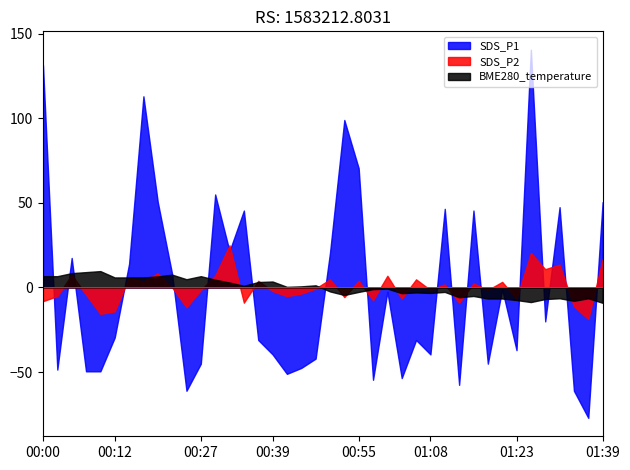

Which label corresponds to the smallest value in the chart?

01:36